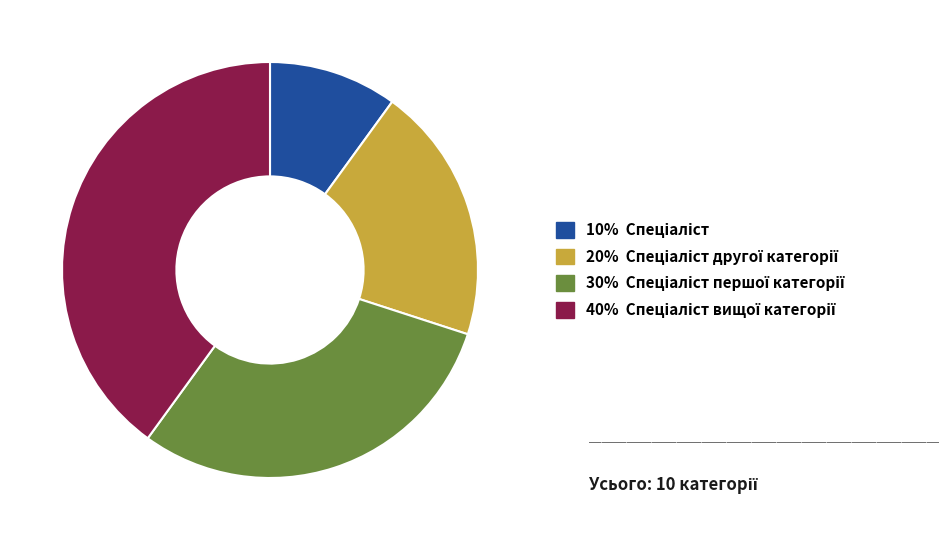

Is there any slice that represents more than half of the pie?

No